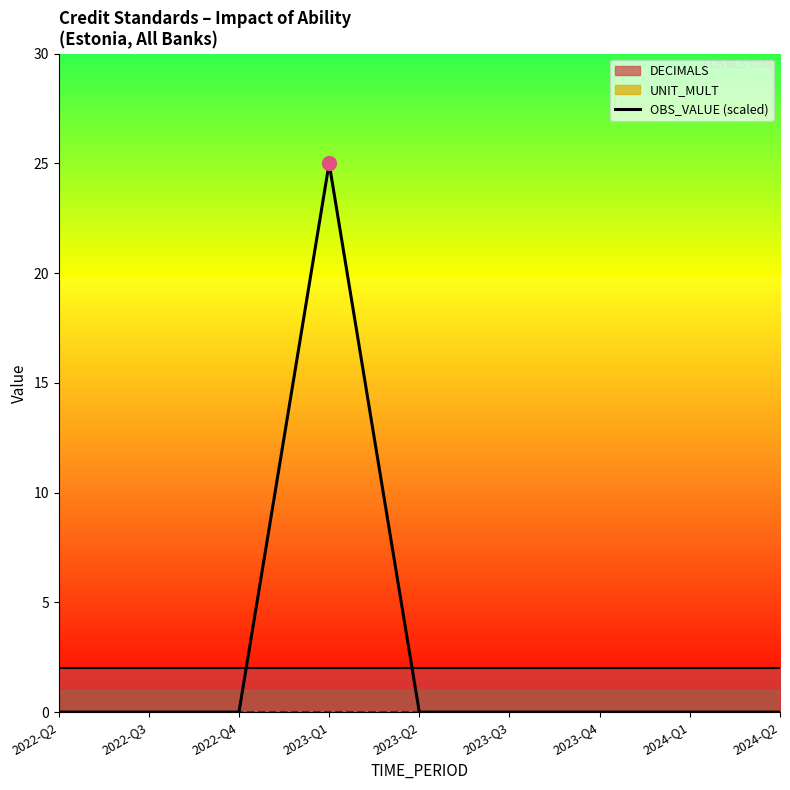

How many positive values are there?

1